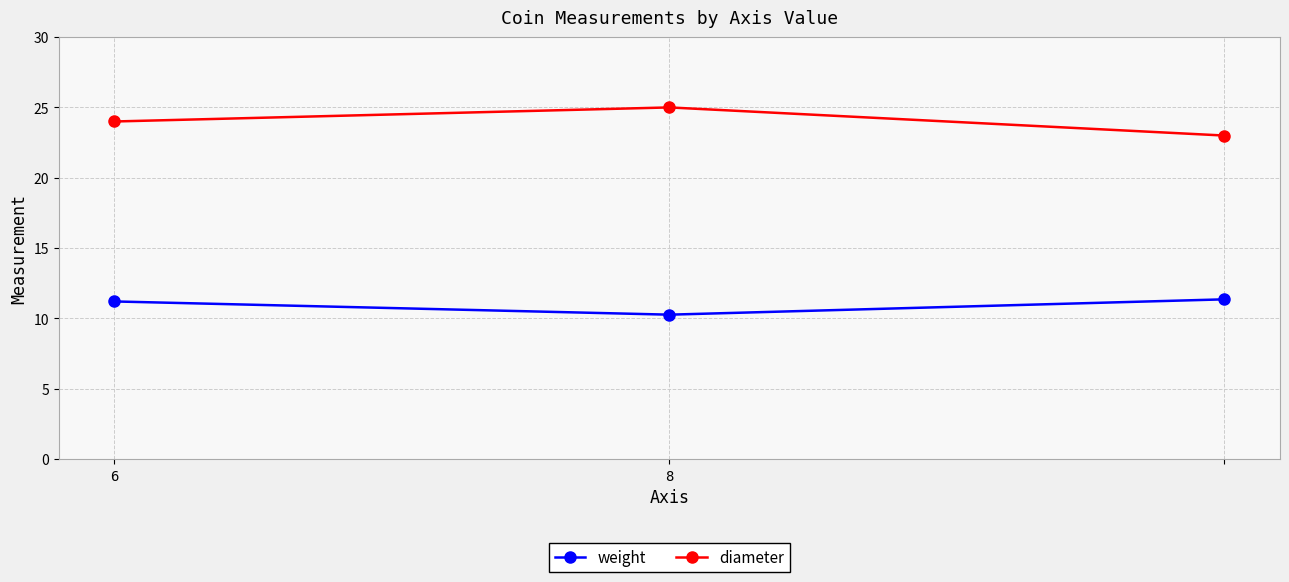

What is the difference between the maximum and second lowest values in the diameter series?

1.0